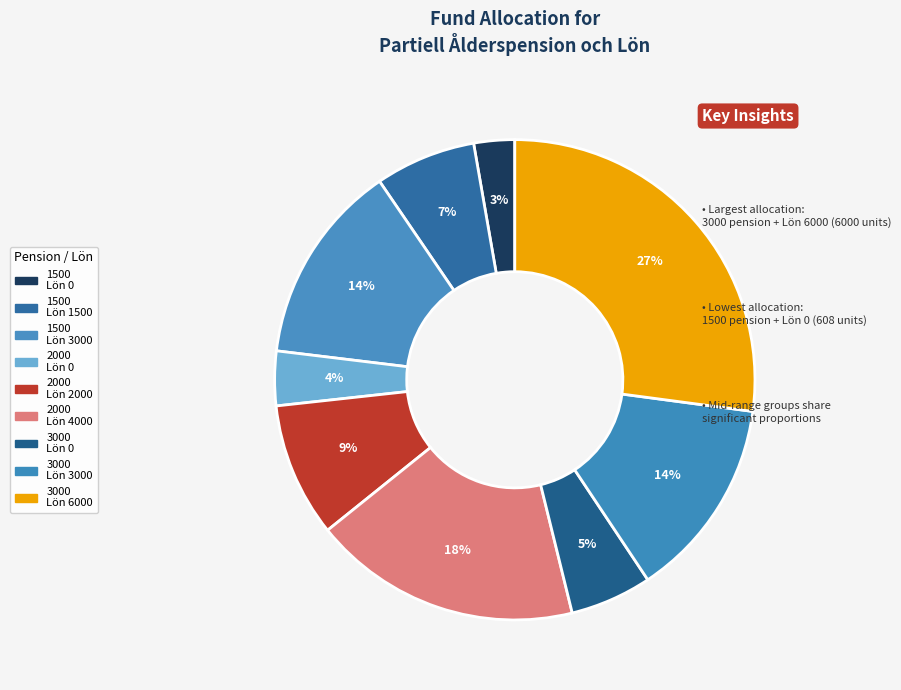

Which category has the smallest portion of the pie?

1500, Lön 0